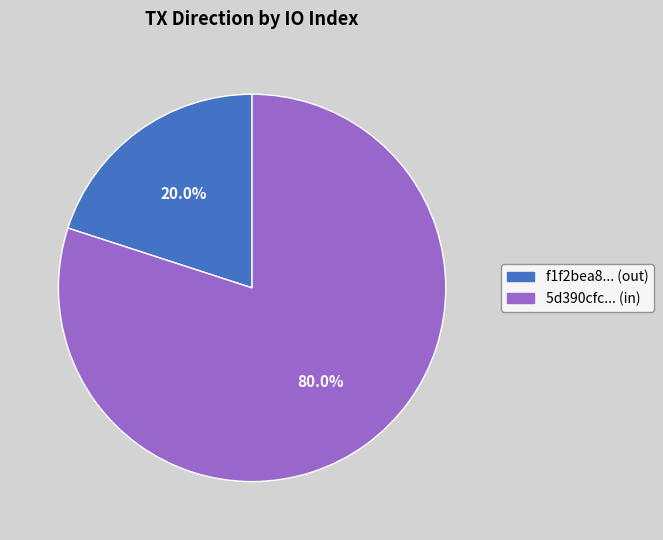

Is there a majority slice in this chart?

Yes